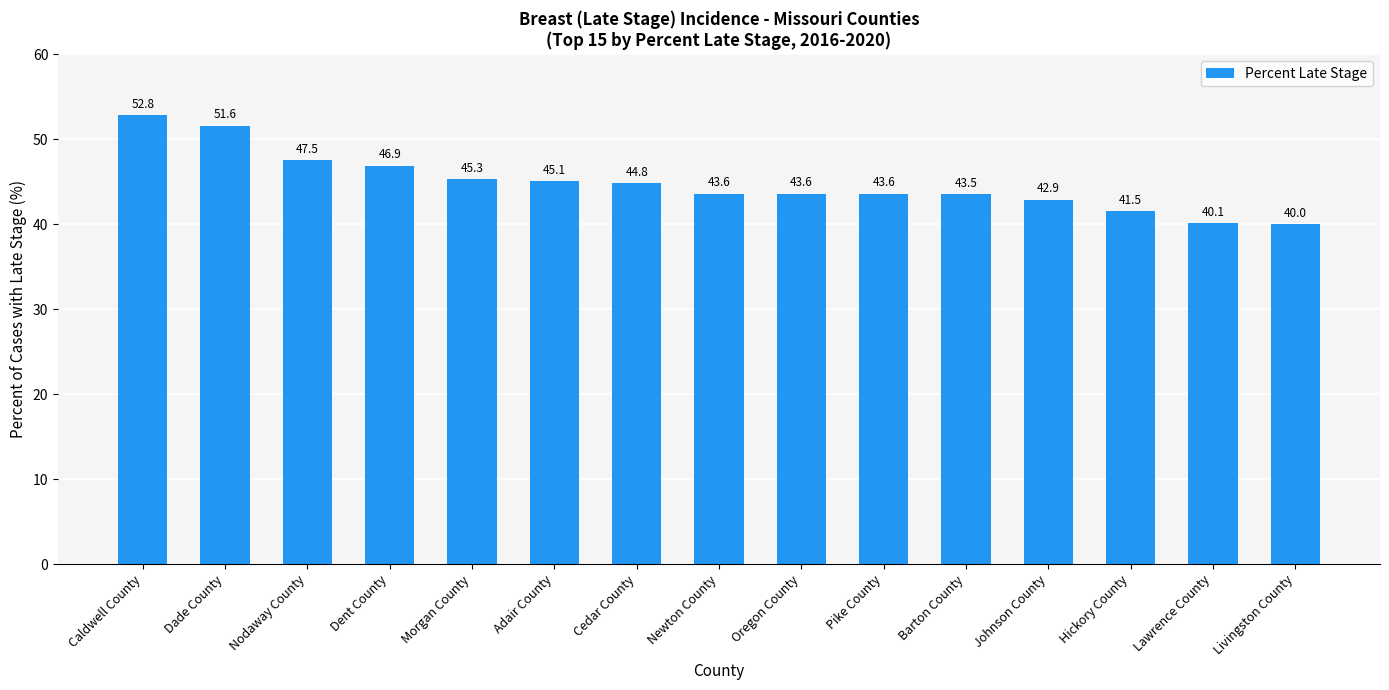

What is the greatest value displayed?

52.8